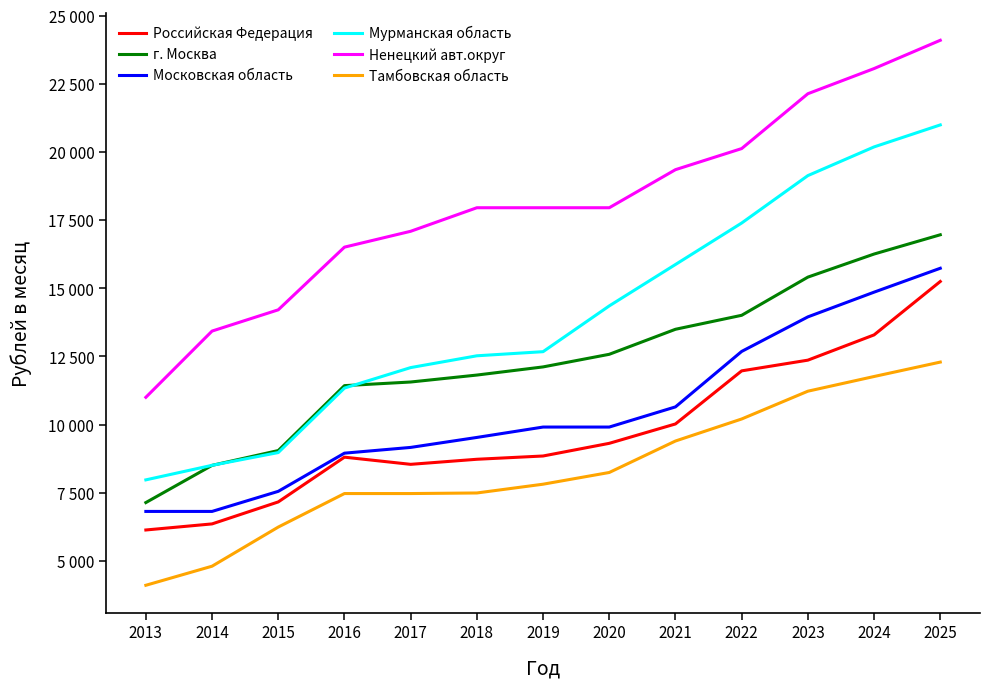

Is this an area chart (filled region under the line)?

No